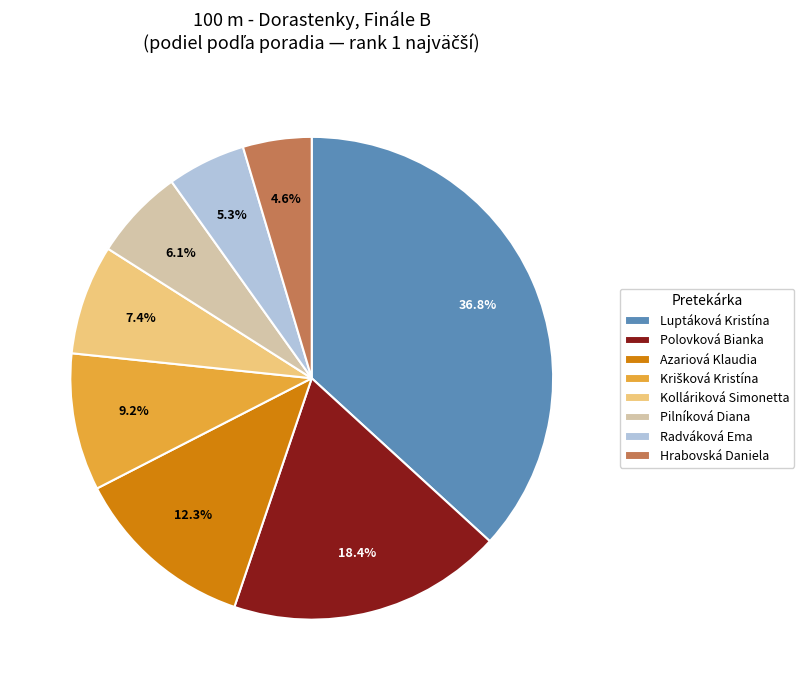

Is there any slice that represents more than half of the pie?

No